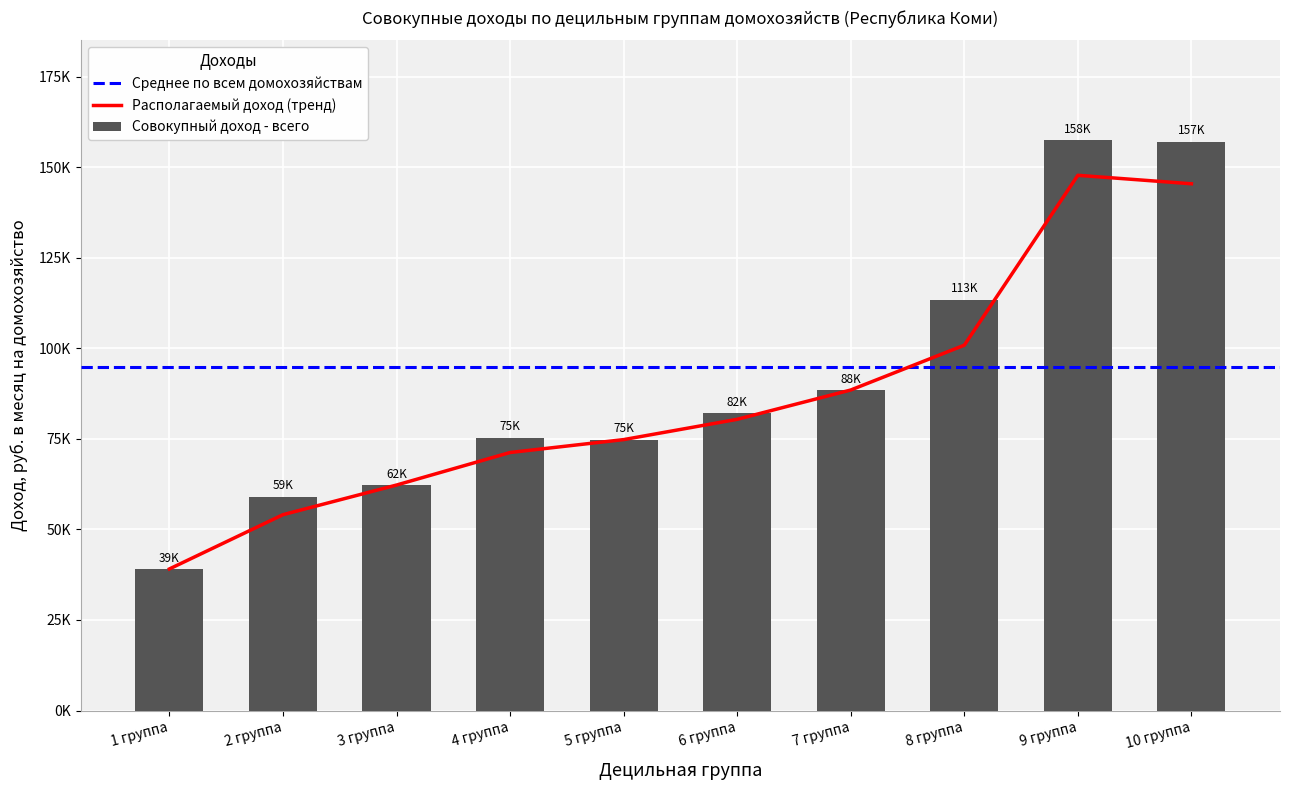

What is the label of the 8th bar from the right?

3 группа